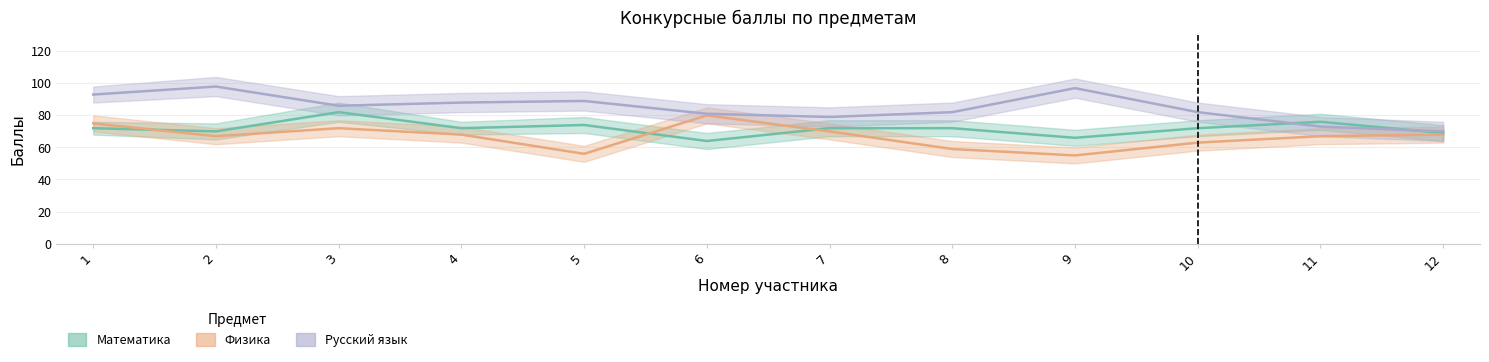

The value of Русский язык at 1 is 29. True or false?

False